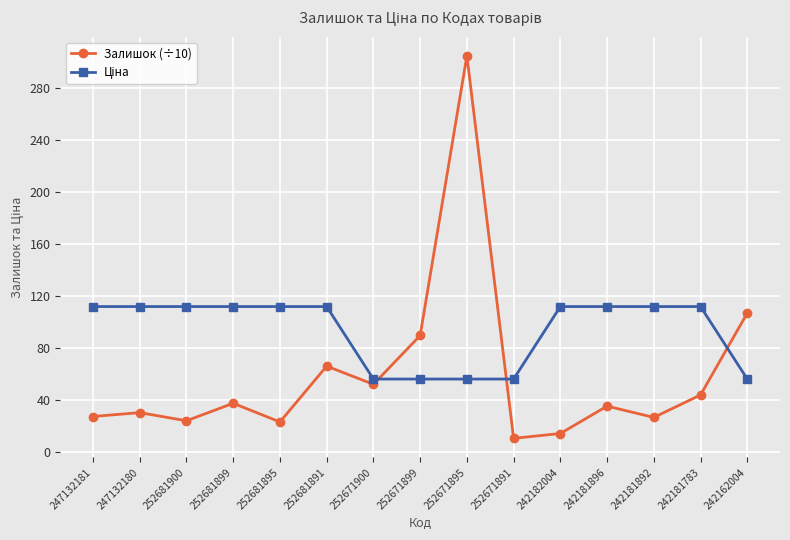

Which category has the highest value in the Залишок (÷10) series?

252671895